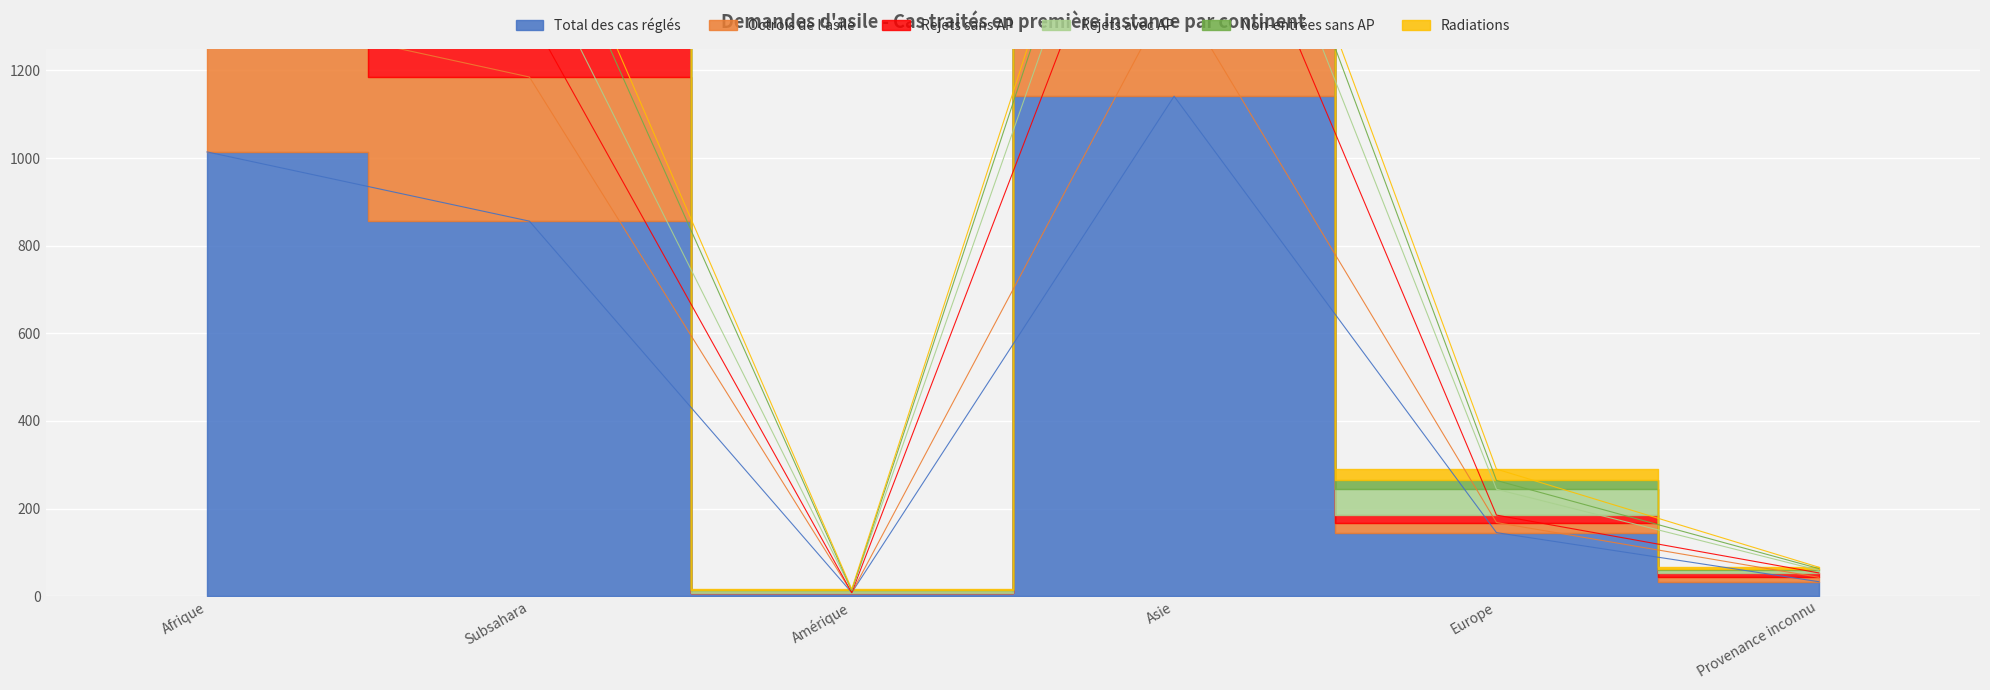

At which label is Radiations closest to 41?

Asie